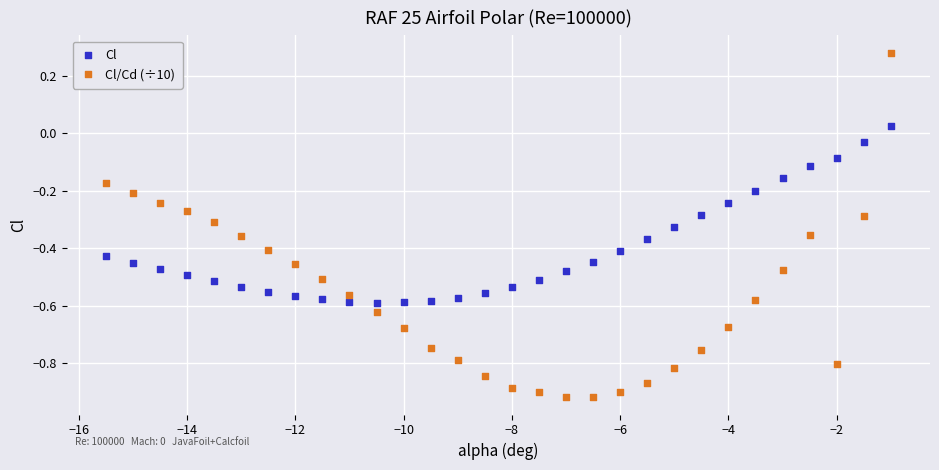

Across all data points, what is the range of Y values (max minus min)?

1.2